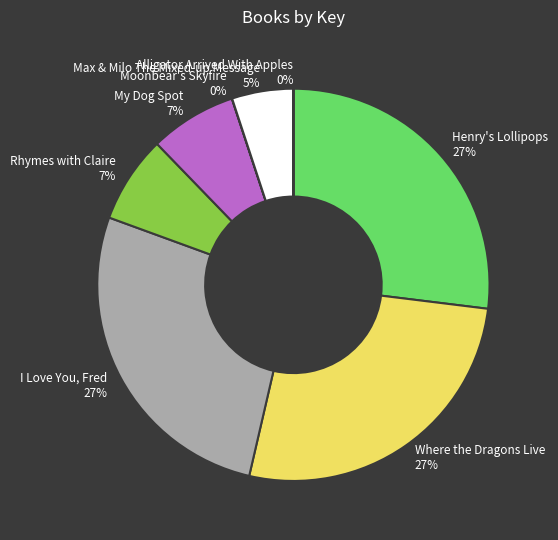

To the nearest percent, what is the combined percentage of Where the Dragons Live and I Love You, Fred?

54%